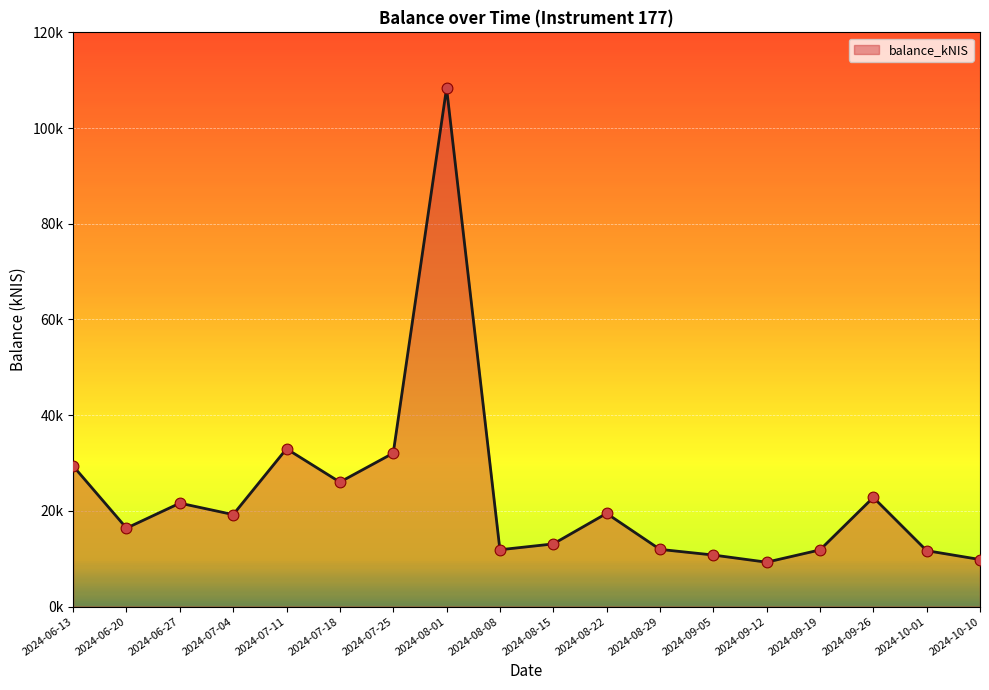

Which has a higher value, 2024-06-27 or 2024-08-01?

2024-08-01